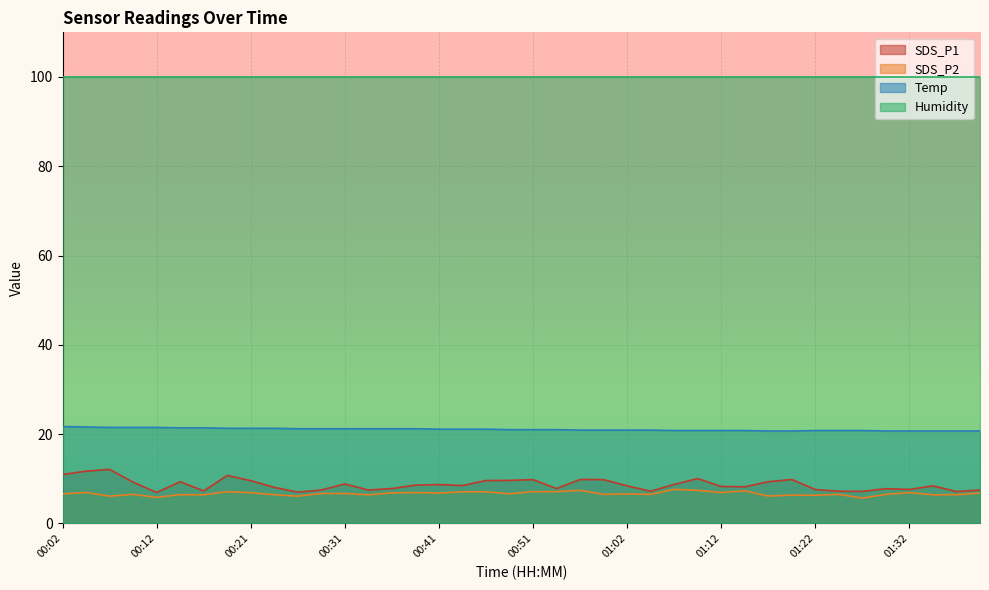

List the series in order of their peak value, lowest first.

SDS_P2, SDS_P1, Temp, Humidity